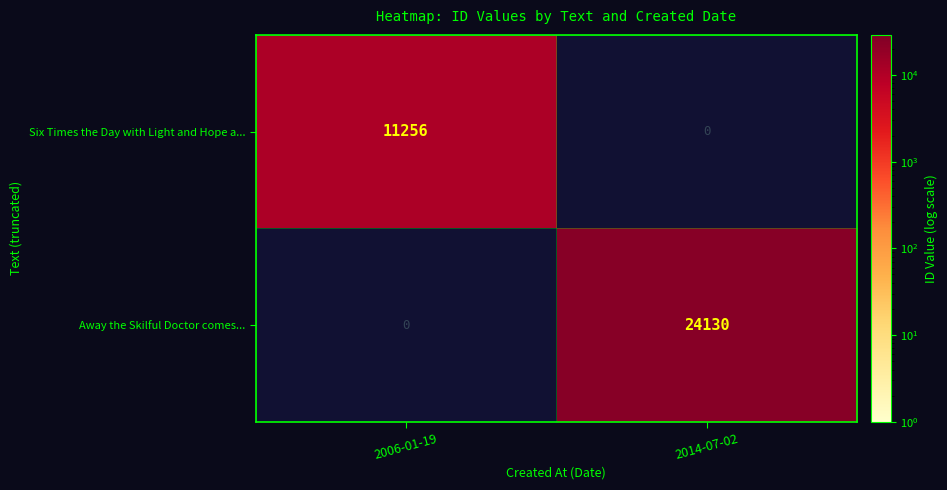

Between 2006-01-19 and 2014-07-02, which series saw the biggest shift?

Away the Skilful Doctor comes...